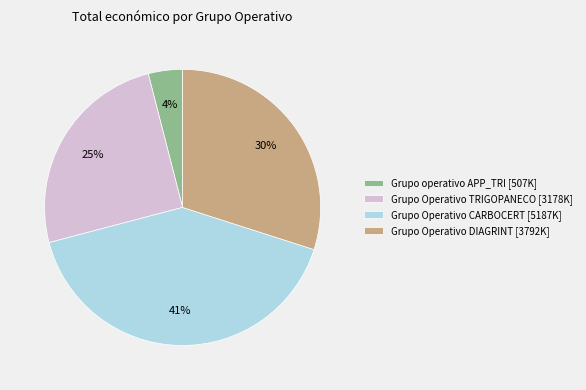

Combined, do Grupo Operativo TRIGOPANECO [3178K] and Grupo operativo APP_TRI [507K] account for over 50%?

No